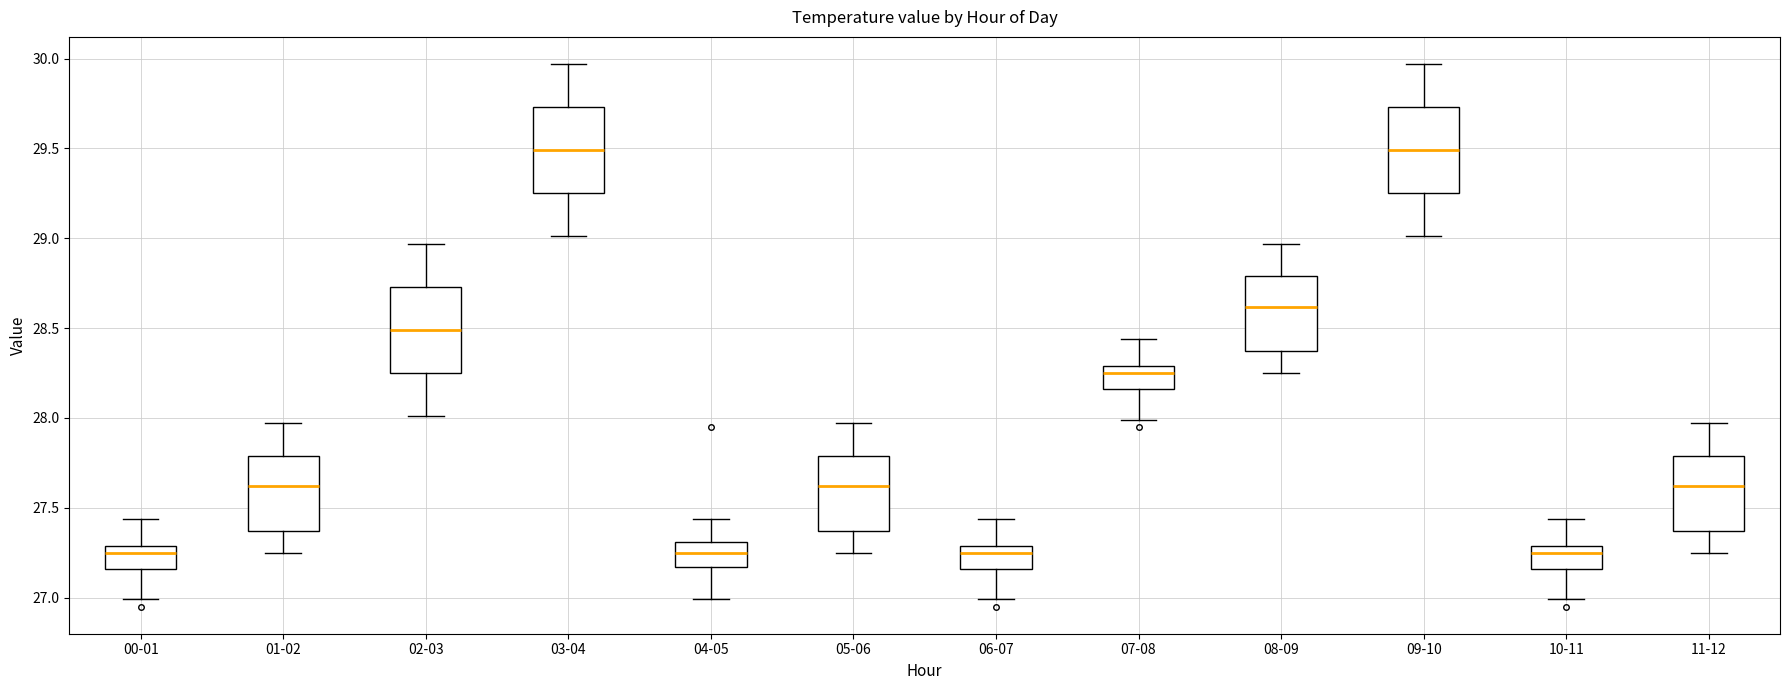

Where does the median line of the box for 00-01 sit on the y-axis? The values are not printed on the chart, so give them approximately, as read against the axis.

27.25